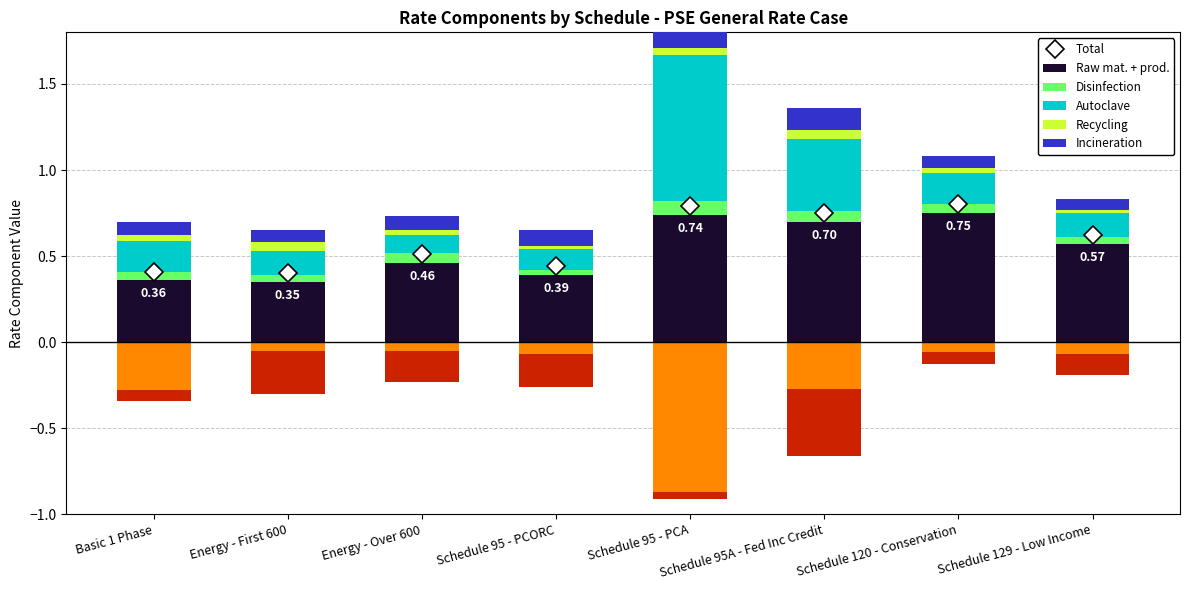

Reading left to right, what are all the values shown in this chart?

Raw mat. + prod.: Basic 1 Phase=0.4	Energy - First 600=0.3	Energy - Over 600=0.5	Schedule 95 - PCORC=0.4	Schedule 95 - PCA=0.7	Schedule 95A - Fed Inc Credit=0.7	Schedule 120 - Conservation=0.8	Schedule 129 - Low Income=0.6
Disinfection: Basic 1 Phase=0.0	Energy - First 600=0.0	Energy - Over 600=0.1	Schedule 95 - PCORC=0.0	Schedule 95 - PCA=0.1	Schedule 95A - Fed Inc Credit=0.1	Schedule 120 - Conservation=0.0	Schedule 129 - Low Income=0.0
Autoclave: Basic 1 Phase=0.2	Energy - First 600=0.1	Energy - Over 600=0.1	Schedule 95 - PCORC=0.1	Schedule 95 - PCA=0.9	Schedule 95A - Fed Inc Credit=0.4	Schedule 120 - Conservation=0.2	Schedule 129 - Low Income=0.1
Recycling: Basic 1 Phase=0.0	Energy - First 600=0.1	Energy - Over 600=0.0	Schedule 95 - PCORC=0.0	Schedule 95 - PCA=0.0	Schedule 95A - Fed Inc Credit=0.1	Schedule 120 - Conservation=0.0	Schedule 129 - Low Income=0.0
Incineration: Basic 1 Phase=0.1	Energy - First 600=0.1	Energy - Over 600=0.1	Schedule 95 - PCORC=0.1	Schedule 95 - PCA=0.5	Schedule 95A - Fed Inc Credit=0.1	Schedule 120 - Conservation=0.1	Schedule 129 - Low Income=0.1